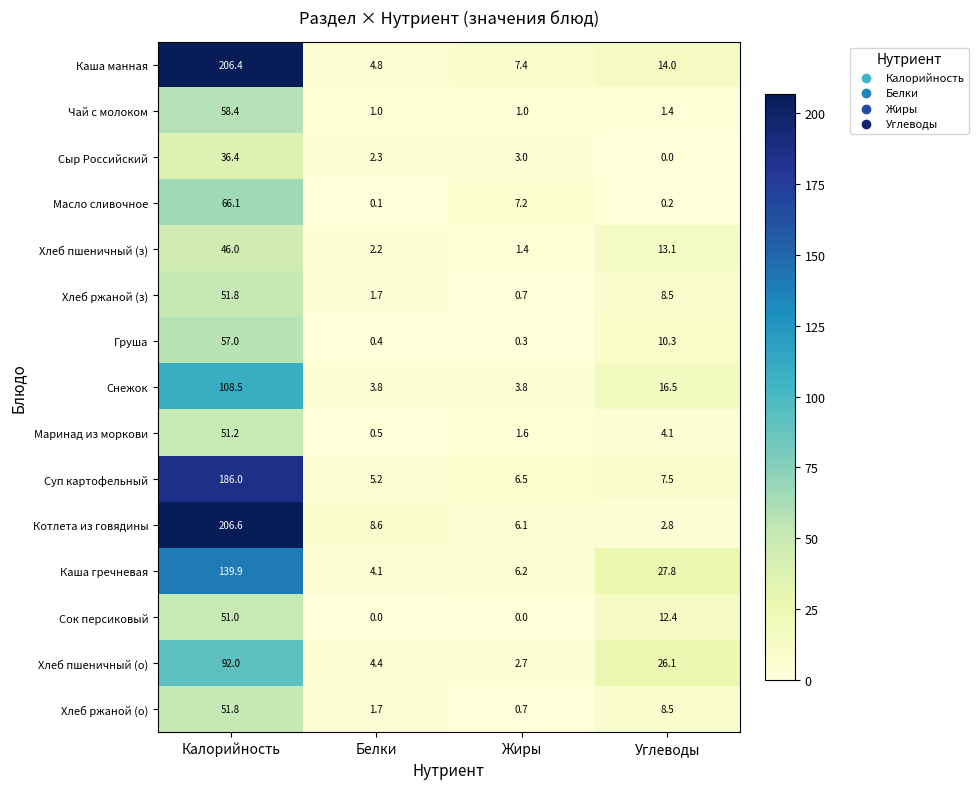

What is the sum of the Хлеб пшеничный (о) values at Калорийность and Белки?

96.4